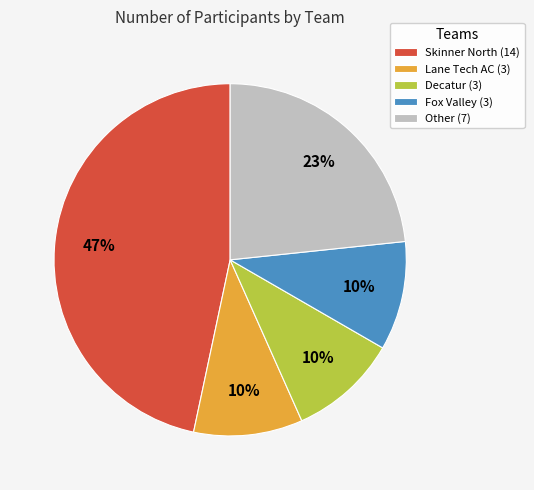

To the nearest percent, what portion does Skinner North (14) represent?

47%